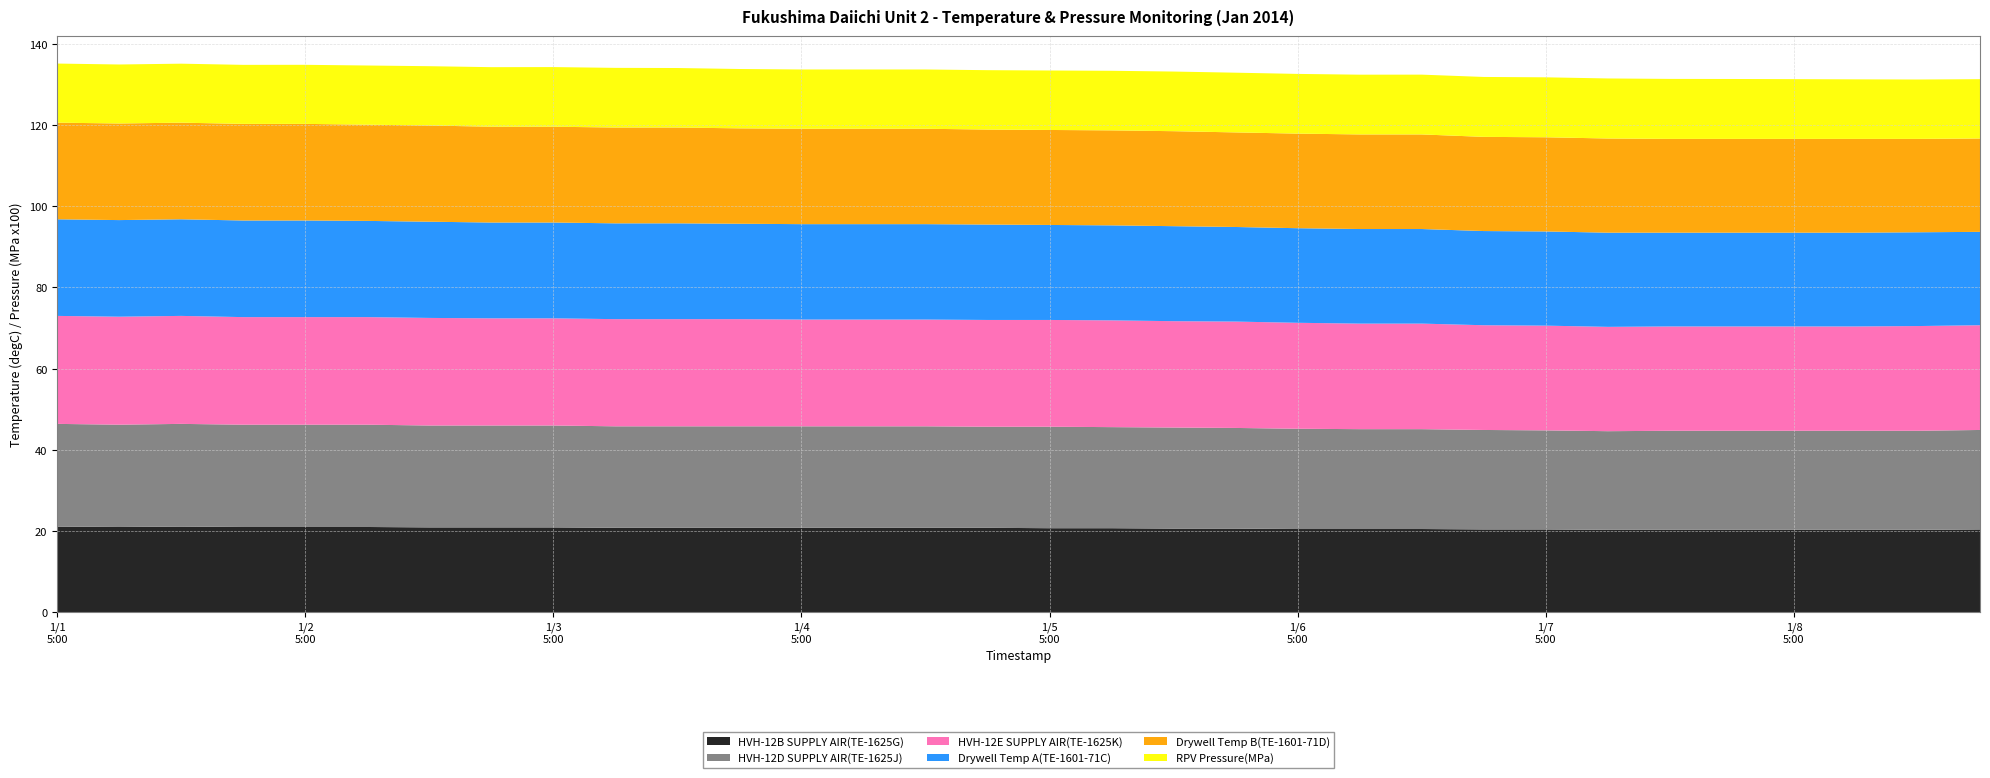

Reading left to right, transcribe all the data shown in this chart.

HVH-12B SUPPLY AIR(TE-1625G): 2014/1/1 5:00=21.1	2014/1/1 11:00=21.0	2014/1/1 17:00=21.1	2014/1/1 23:00=21.0	2014/1/2 5:00=21.0	2014/1/2 11:00=21.0	2014/1/2 17:00=20.9	2014/1/2 23:00=20.9	2014/1/3 5:00=20.9	2014/1/3 11:00=20.8	2014/1/3 17:00=20.8	2014/1/3 23:00=20.8	2014/1/4 5:00=20.8	2014/1/4 11:00=20.8	2014/1/4 17:00=20.8	2014/1/4 23:00=20.8	2014/1/5 5:00=20.7	2014/1/5 11:00=20.7	2014/1/5 17:00=20.6	2014/1/5 23:00=20.6	2014/1/6 5:00=20.5	2014/1/6 11:00=20.5	2014/1/6 17:00=20.5	2014/1/6 23:00=20.4	2014/1/7 5:00=20.4	2014/1/7 11:00=20.3	2014/1/7 17:00=20.3	2014/1/7 23:00=20.3	2014/1/8 5:00=20.3	2014/1/8 11:00=20.3	2014/1/8 17:00=20.3	2014/1/8 23:00=20.4
HVH-12D SUPPLY AIR(TE-1625J): 2014/1/1 5:00=25.3	2014/1/1 11:00=25.2	2014/1/1 17:00=25.3	2014/1/1 23:00=25.2	2014/1/2 5:00=25.2	2014/1/2 11:00=25.2	2014/1/2 17:00=25.1	2014/1/2 23:00=25.1	2014/1/3 5:00=25.1	2014/1/3 11:00=25.0	2014/1/3 17:00=25.0	2014/1/3 23:00=25.0	2014/1/4 5:00=25.0	2014/1/4 11:00=25.0	2014/1/4 17:00=25.0	2014/1/4 23:00=24.9	2014/1/5 5:00=25.0	2014/1/5 11:00=24.9	2014/1/5 17:00=24.9	2014/1/5 23:00=24.8	2014/1/6 5:00=24.7	2014/1/6 11:00=24.6	2014/1/6 17:00=24.6	2014/1/6 23:00=24.5	2014/1/7 5:00=24.4	2014/1/7 11:00=24.3	2014/1/7 17:00=24.4	2014/1/7 23:00=24.4	2014/1/8 5:00=24.4	2014/1/8 11:00=24.4	2014/1/8 17:00=24.4	2014/1/8 23:00=24.5
HVH-12E SUPPLY AIR(TE-1625K): 2014/1/1 5:00=26.6	2014/1/1 11:00=26.6	2014/1/1 17:00=26.6	2014/1/1 23:00=26.5	2014/1/2 5:00=26.5	2014/1/2 11:00=26.5	2014/1/2 17:00=26.5	2014/1/2 23:00=26.4	2014/1/3 5:00=26.4	2014/1/3 11:00=26.4	2014/1/3 17:00=26.4	2014/1/3 23:00=26.4	2014/1/4 5:00=26.3	2014/1/4 11:00=26.3	2014/1/4 17:00=26.3	2014/1/4 23:00=26.3	2014/1/5 5:00=26.3	2014/1/5 11:00=26.3	2014/1/5 17:00=26.2	2014/1/5 23:00=26.2	2014/1/6 5:00=26.1	2014/1/6 11:00=26.0	2014/1/6 17:00=26.0	2014/1/6 23:00=25.8	2014/1/7 5:00=25.8	2014/1/7 11:00=25.7	2014/1/7 17:00=25.7	2014/1/7 23:00=25.7	2014/1/8 5:00=25.7	2014/1/8 11:00=25.7	2014/1/8 17:00=25.8	2014/1/8 23:00=25.8
Drywell Temp A(TE-1601-71C): 2014/1/1 5:00=23.8	2014/1/1 11:00=23.8	2014/1/1 17:00=23.8	2014/1/1 23:00=23.8	2014/1/2 5:00=23.8	2014/1/2 11:00=23.7	2014/1/2 17:00=23.7	2014/1/2 23:00=23.6	2014/1/3 5:00=23.6	2014/1/3 11:00=23.6	2014/1/3 17:00=23.6	2014/1/3 23:00=23.5	2014/1/4 5:00=23.5	2014/1/4 11:00=23.5	2014/1/4 17:00=23.5	2014/1/4 23:00=23.5	2014/1/5 5:00=23.4	2014/1/5 11:00=23.4	2014/1/5 17:00=23.4	2014/1/5 23:00=23.3	2014/1/6 5:00=23.3	2014/1/6 11:00=23.3	2014/1/6 17:00=23.3	2014/1/6 23:00=23.2	2014/1/7 5:00=23.2	2014/1/7 11:00=23.2	2014/1/7 17:00=23.1	2014/1/7 23:00=23.1	2014/1/8 5:00=23.1	2014/1/8 11:00=23.1	2014/1/8 17:00=23.1	2014/1/8 23:00=23.0
Drywell Temp B(TE-1601-71D): 2014/1/1 5:00=23.8	2014/1/1 11:00=23.8	2014/1/1 17:00=23.8	2014/1/1 23:00=23.8	2014/1/2 5:00=23.8	2014/1/2 11:00=23.7	2014/1/2 17:00=23.7	2014/1/2 23:00=23.6	2014/1/3 5:00=23.6	2014/1/3 11:00=23.6	2014/1/3 17:00=23.6	2014/1/3 23:00=23.5	2014/1/4 5:00=23.5	2014/1/4 11:00=23.5	2014/1/4 17:00=23.5	2014/1/4 23:00=23.4	2014/1/5 5:00=23.4	2014/1/5 11:00=23.4	2014/1/5 17:00=23.4	2014/1/5 23:00=23.3	2014/1/6 5:00=23.3	2014/1/6 11:00=23.3	2014/1/6 17:00=23.3	2014/1/6 23:00=23.2	2014/1/7 5:00=23.2	2014/1/7 11:00=23.2	2014/1/7 17:00=23.1	2014/1/7 23:00=23.1	2014/1/8 5:00=23.1	2014/1/8 11:00=23.1	2014/1/8 17:00=23.0	2014/1/8 23:00=23.0
RPV Pressure(MPa): 2014/1/1 5:00=0.1	2014/1/1 11:00=0.1	2014/1/1 17:00=0.1	2014/1/1 23:00=0.1	2014/1/2 5:00=0.1	2014/1/2 11:00=0.1	2014/1/2 17:00=0.1	2014/1/2 23:00=0.1	2014/1/3 5:00=0.1	2014/1/3 11:00=0.1	2014/1/3 17:00=0.1	2014/1/3 23:00=0.1	2014/1/4 5:00=0.1	2014/1/4 11:00=0.1	2014/1/4 17:00=0.1	2014/1/4 23:00=0.1	2014/1/5 5:00=0.1	2014/1/5 11:00=0.1	2014/1/5 17:00=0.1	2014/1/5 23:00=0.1	2014/1/6 5:00=0.1	2014/1/6 11:00=0.1	2014/1/6 17:00=0.1	2014/1/6 23:00=0.1	2014/1/7 5:00=0.1	2014/1/7 11:00=0.1	2014/1/7 17:00=0.1	2014/1/7 23:00=0.1	2014/1/8 5:00=0.1	2014/1/8 11:00=0.1	2014/1/8 17:00=0.1	2014/1/8 23:00=0.1